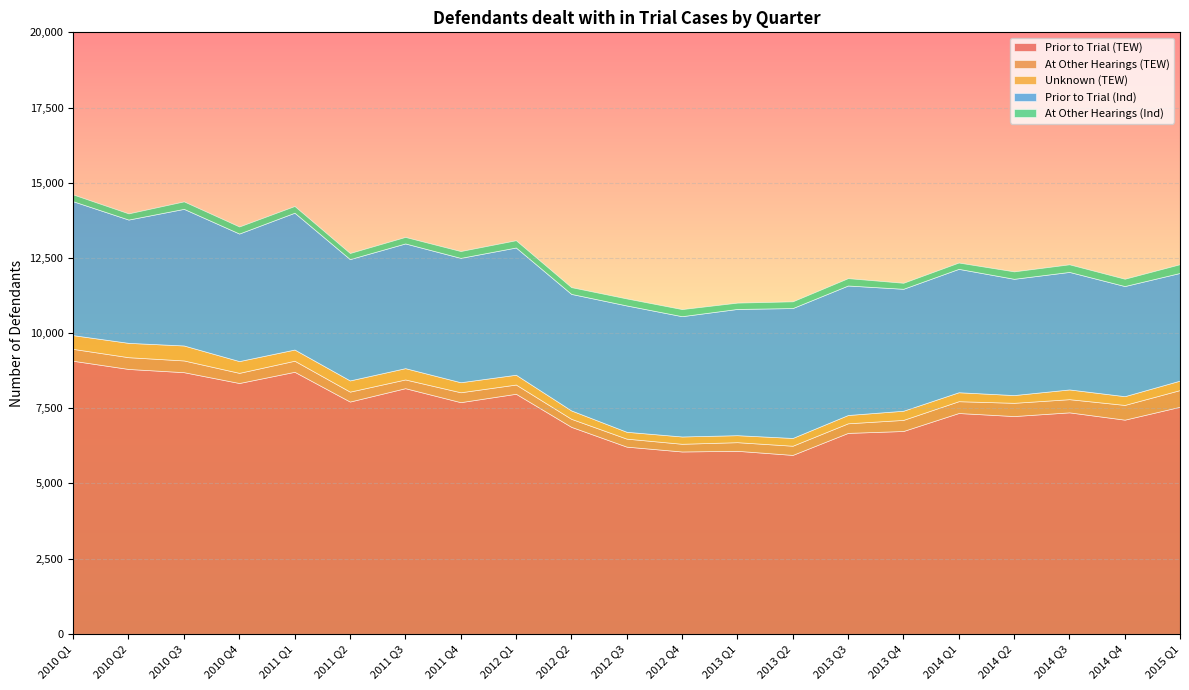

What are all the series names shown in the legend?

Prior to Trial (TEW), At Other Hearings (TEW), Unknown (TEW), Prior to Trial (Ind), At Other Hearings (Ind)